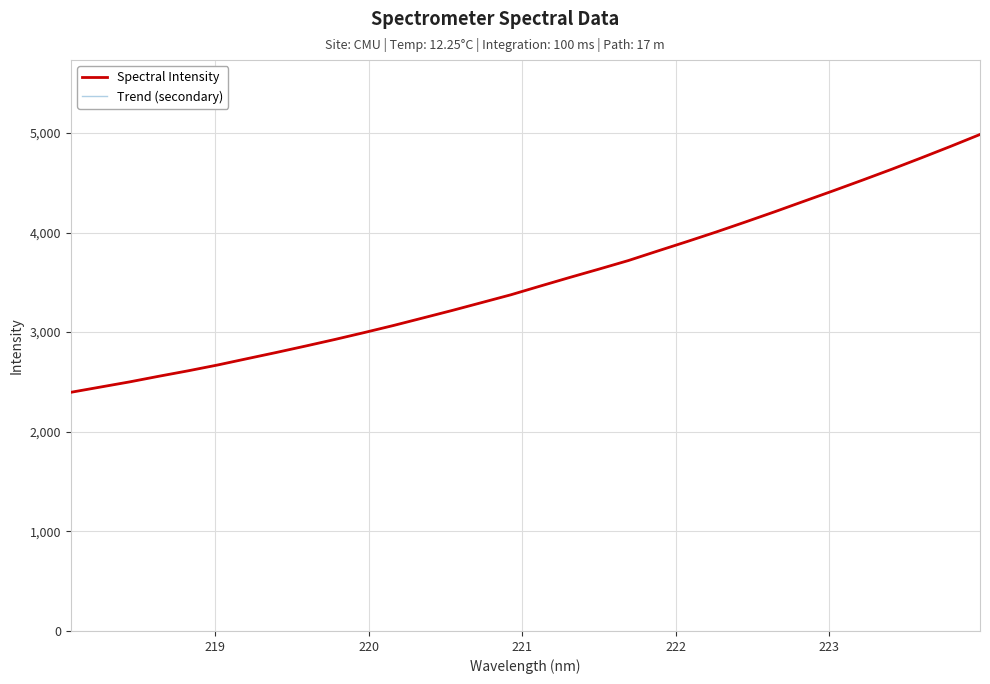

Does the chart have visible grid lines?

Yes